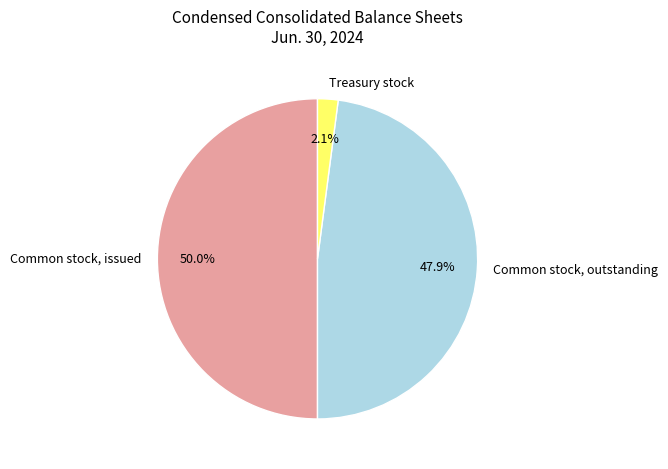

Do Common stock, outstanding and Common stock, issued together represent more than half of the pie?

Yes